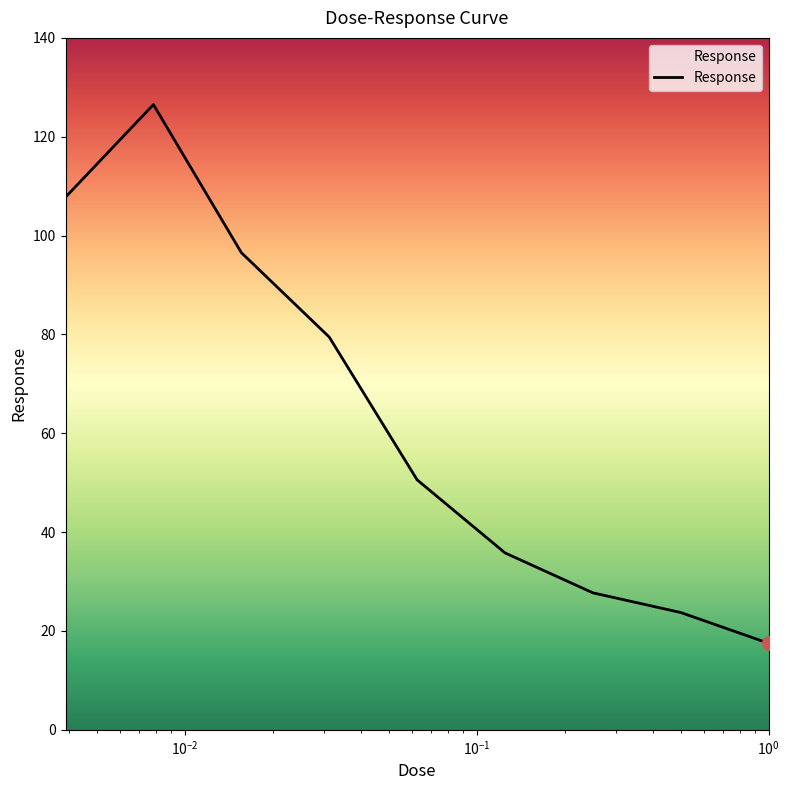

What is the maximum value shown in the chart?

126.5